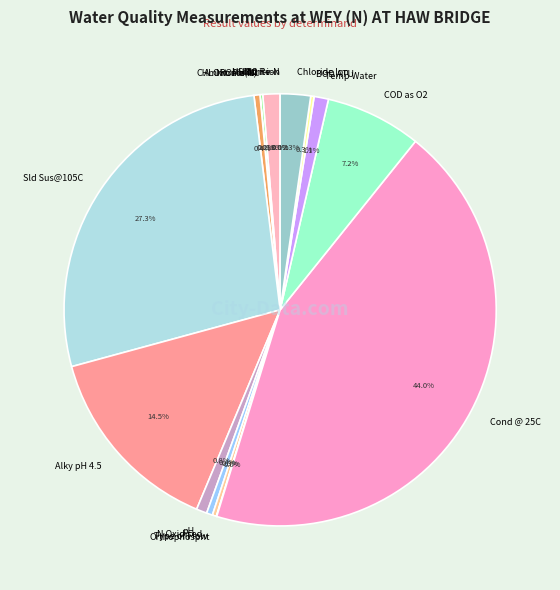

To the nearest percent, what is the difference between the largest and smallest slice percentages?

44%